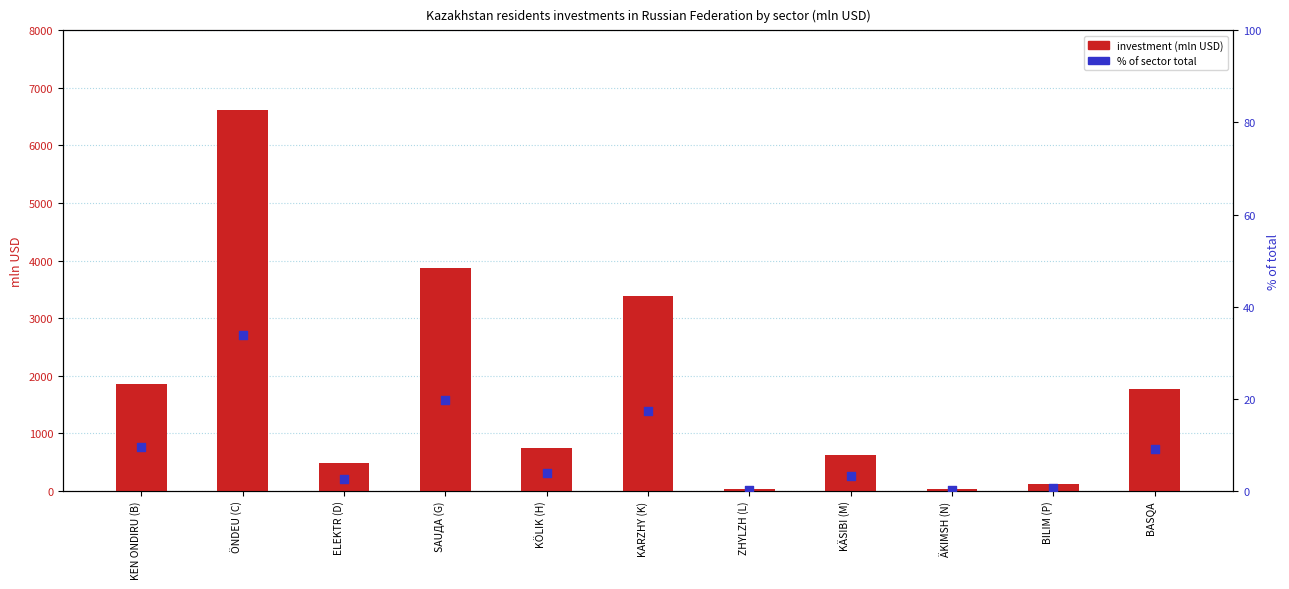

Which series has the widest spread of Y values?

total investment (mln USD)